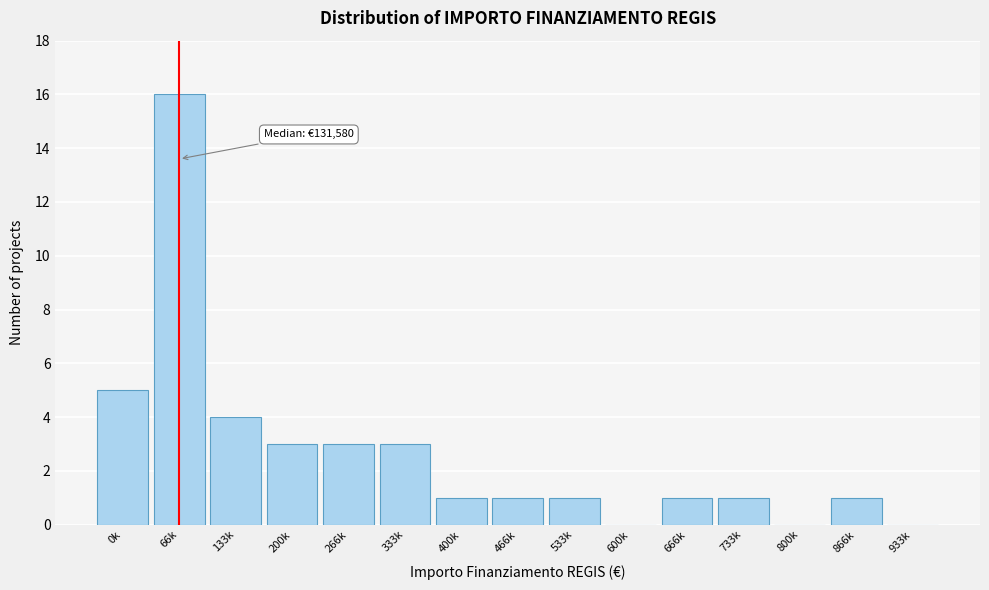

Reading left to right, list all the values displayed in this chart.

0k=5	66k=16	133k=4	200k=3	266k=3	333k=3	400k=1	466k=1	533k=1	600k=0	666k=1	733k=1	800k=0	866k=1	933k=0